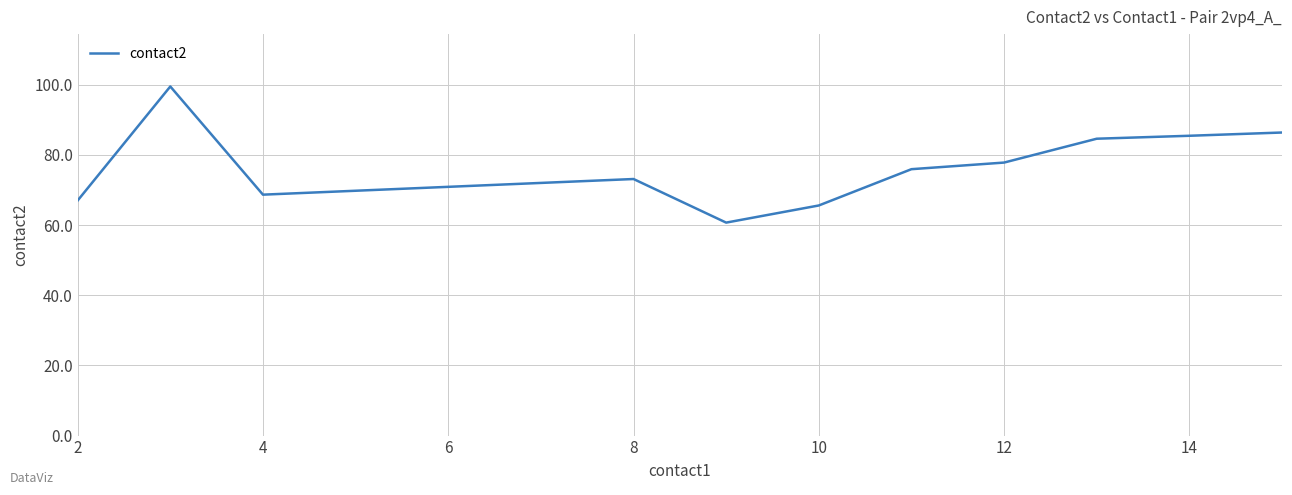

Reading left to right, extract all data points from this chart.

67.0	99.5	68.7	73.1	60.7	65.6	75.9	77.8	84.6	85.5	86.4